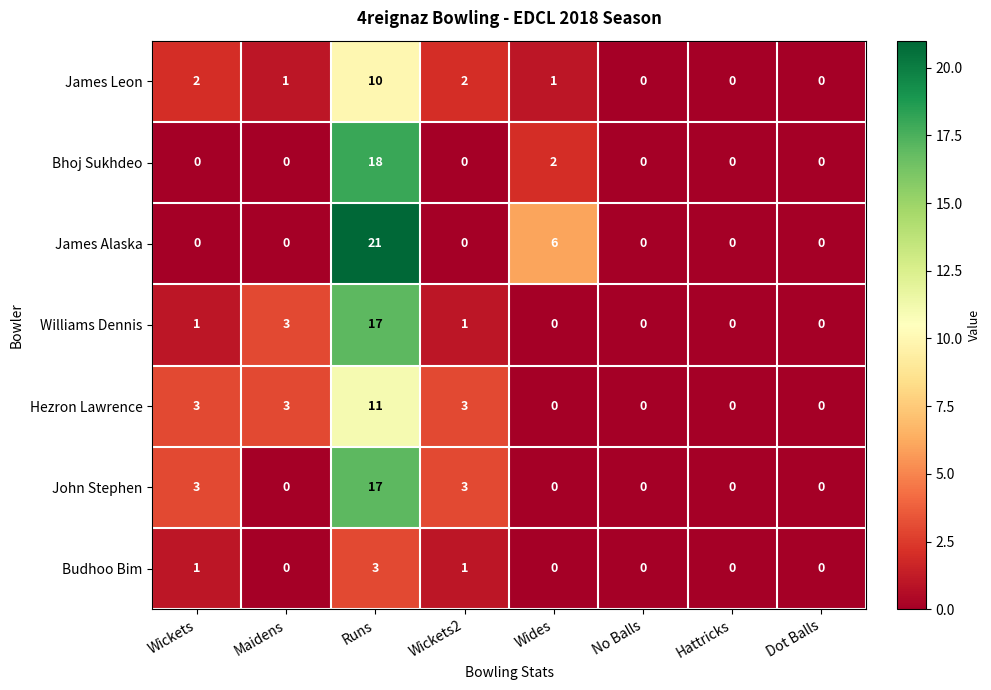

Which label corresponds to the largest value in the chart?

Runs